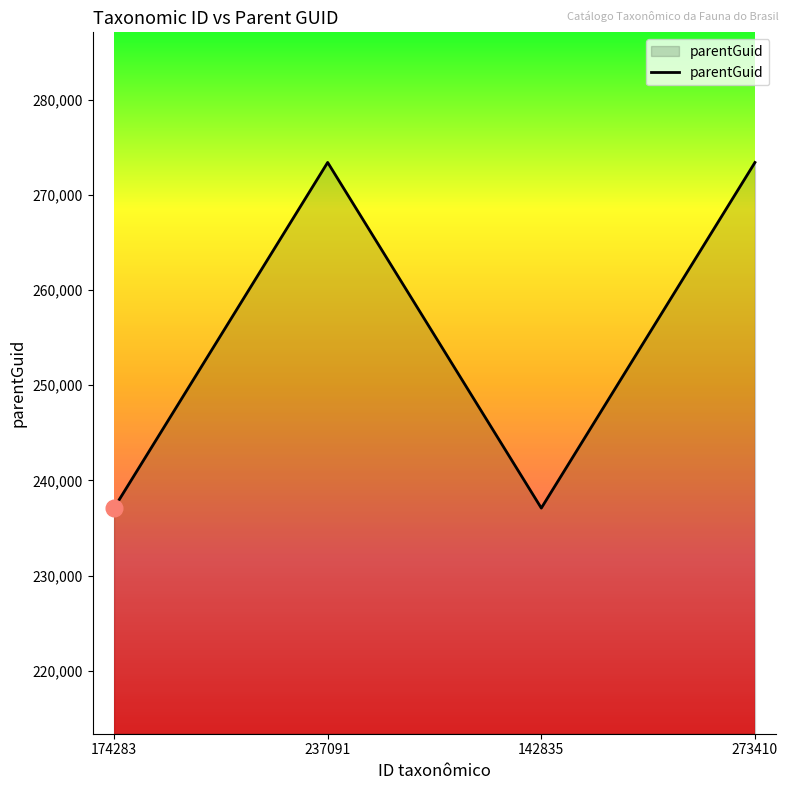

The chart shows a value of 237091 at 142835. True or false?

True